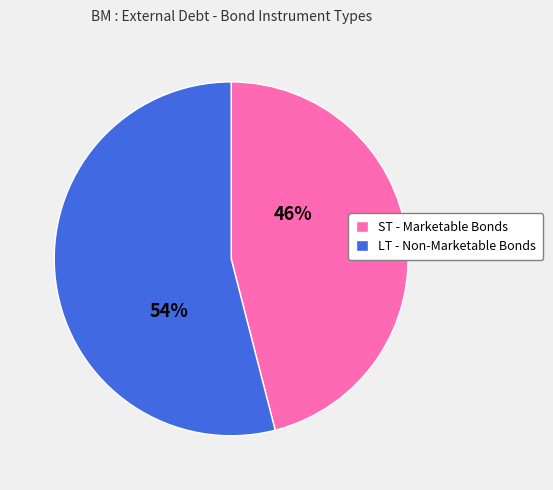

Is the sum of ST - Marketable Bonds and LT - Non-Marketable Bonds greater than half?

Yes